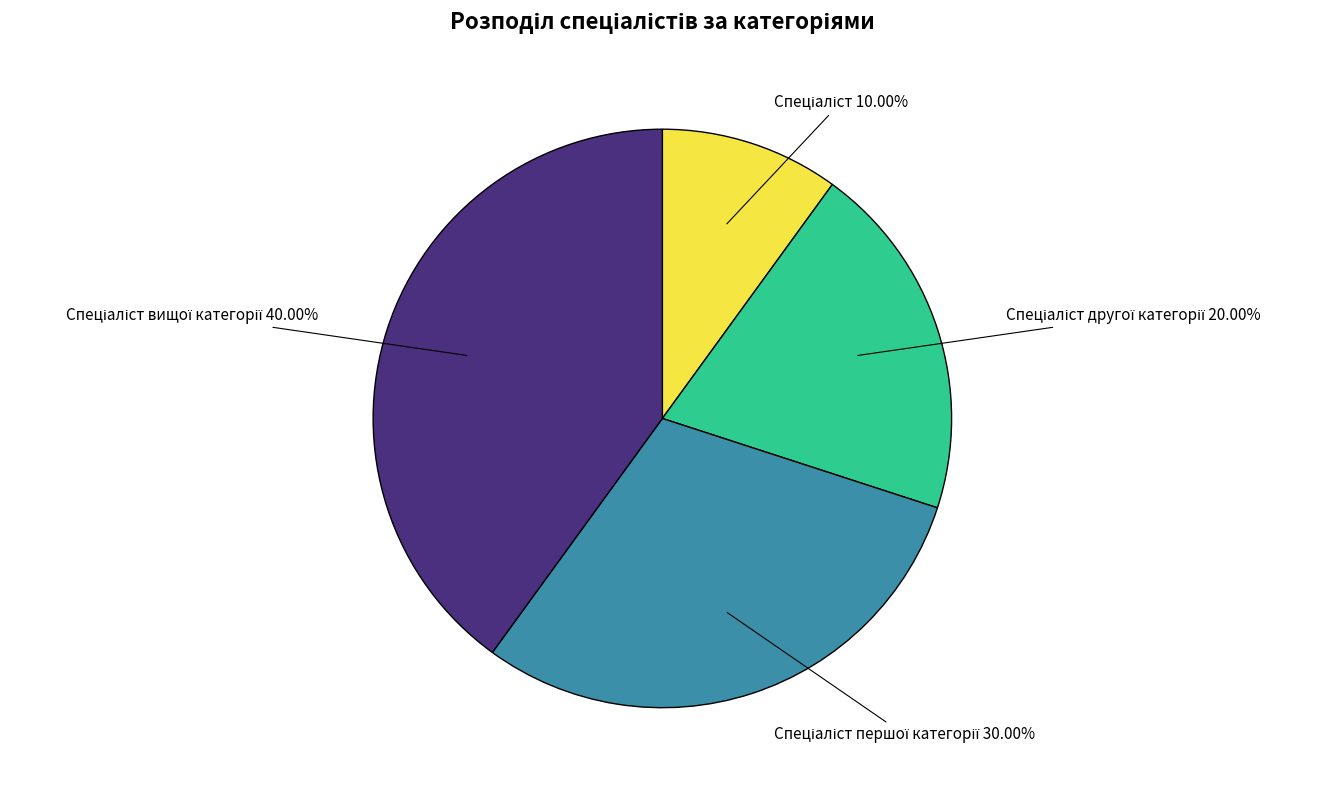

How many segments does this pie chart have?

4